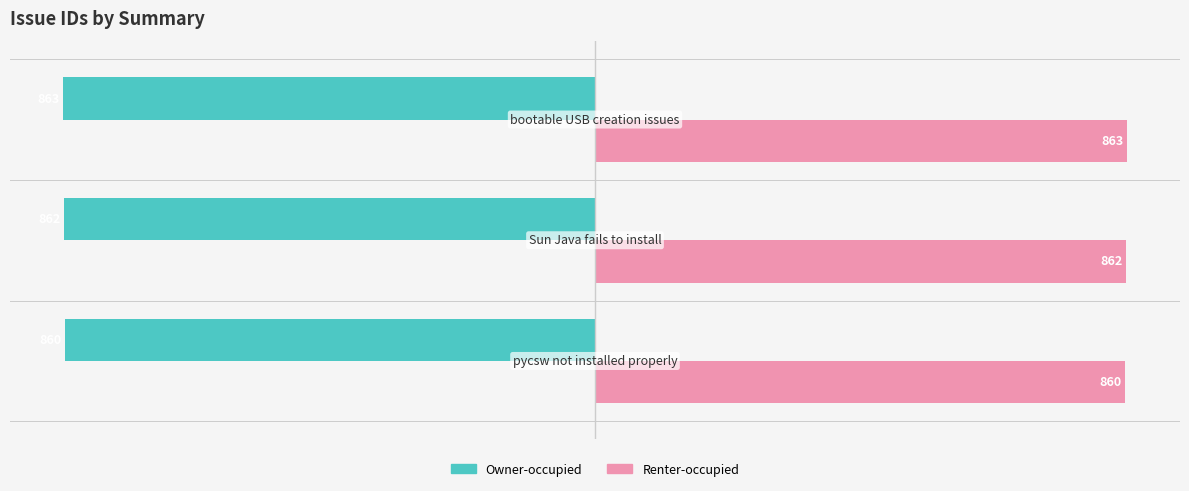

What is the lowest value of the Renter-occupied series?

860